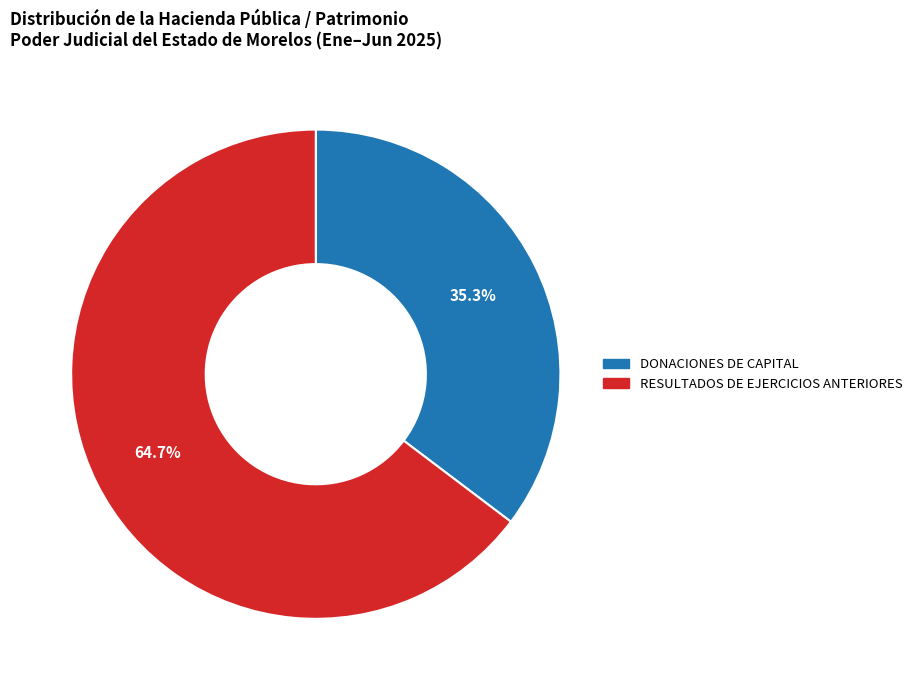

How many segments does this pie chart have?

2